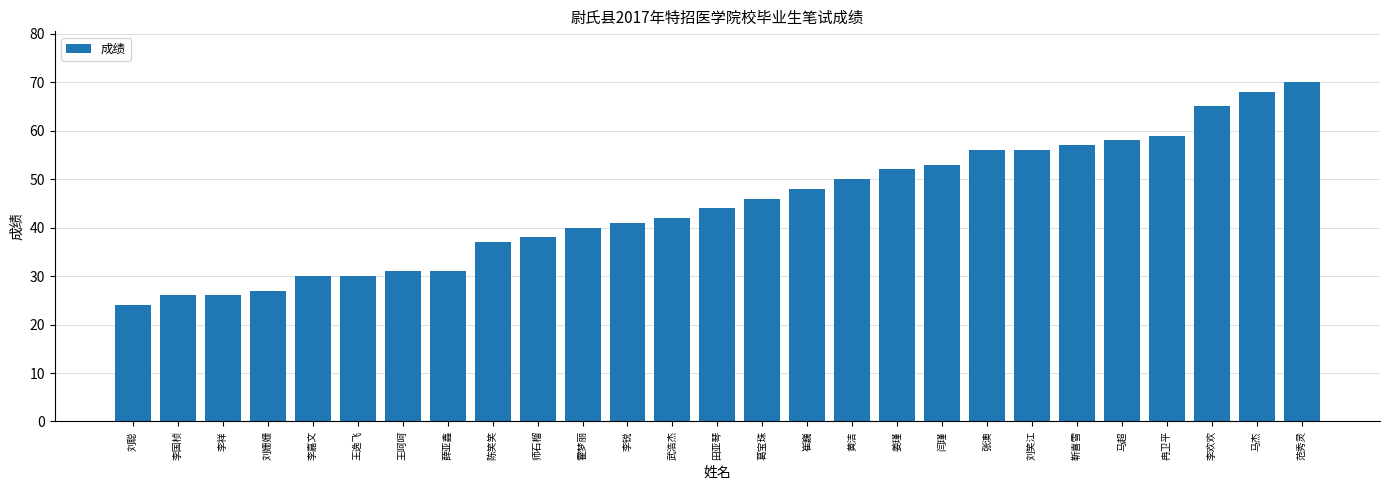

Reading left to right, what are all the values shown in this chart?

24	26	26	27	30	30	31	31	37	38	40	41	42	44	46	48	50	52	53	56	56	57	58	59	65	68	70